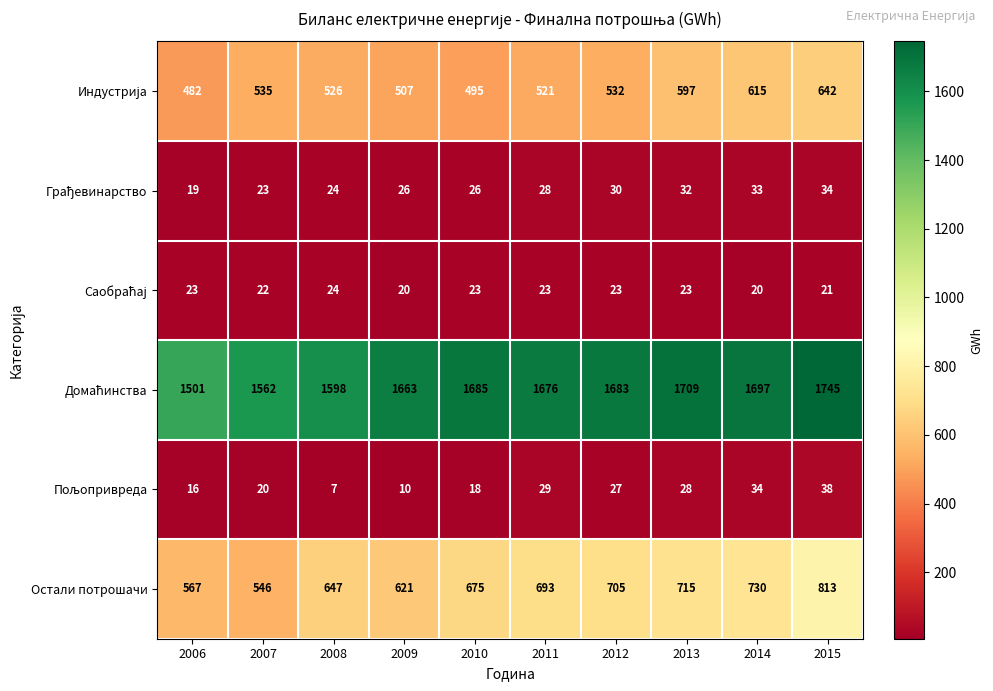

Which label corresponds to the smallest value in the chart?

2008